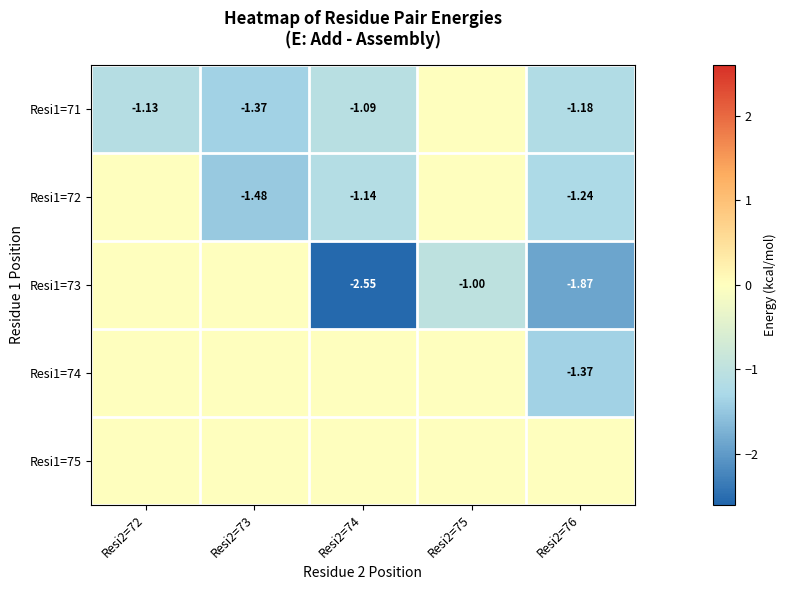

True or false: Resi1=74 has a value of 0.0 at Resi2=73.

True